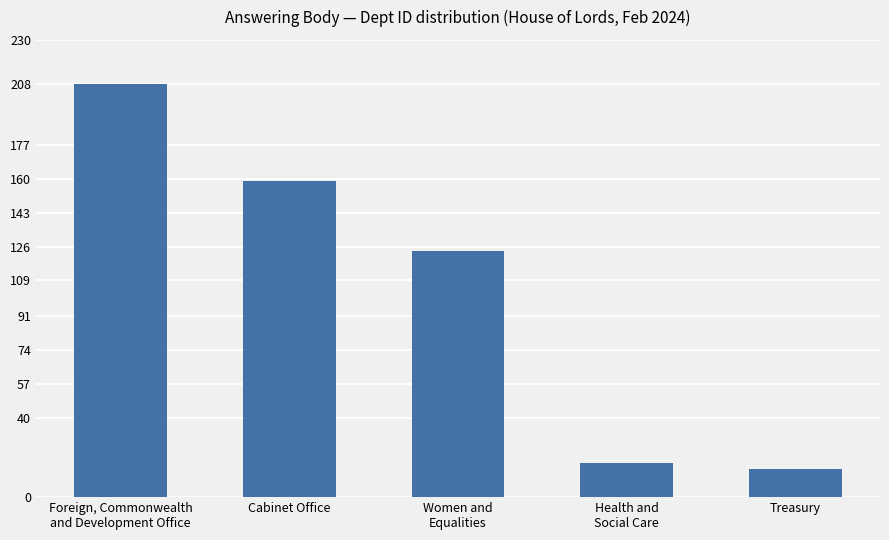

Between Foreign, Commonwealth
and Development Office and Health and
Social Care, which is larger?

Foreign, Commonwealth
and Development Office